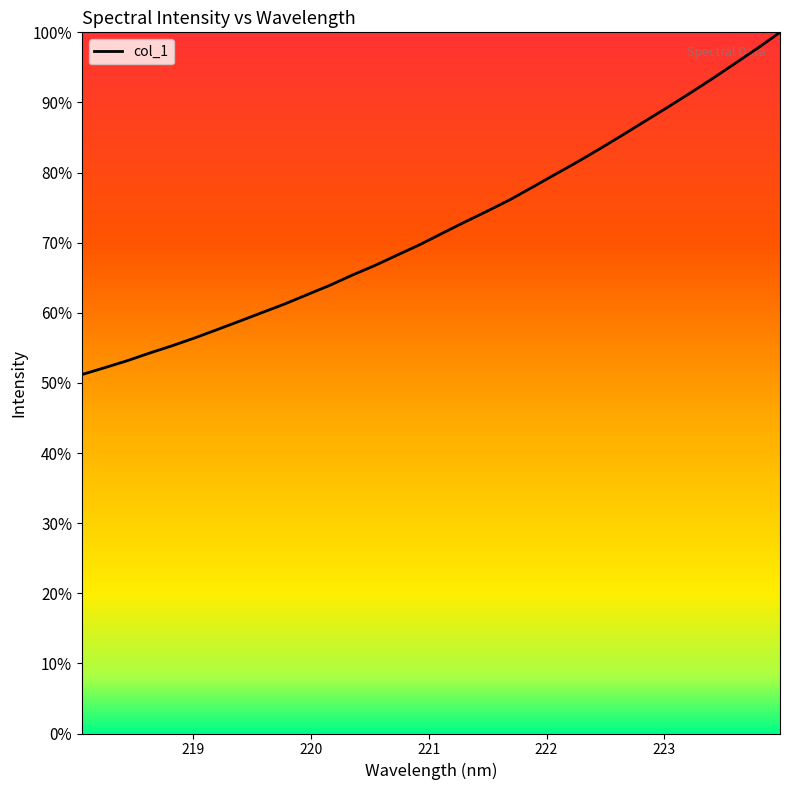

Does the chart have visible grid lines?

No